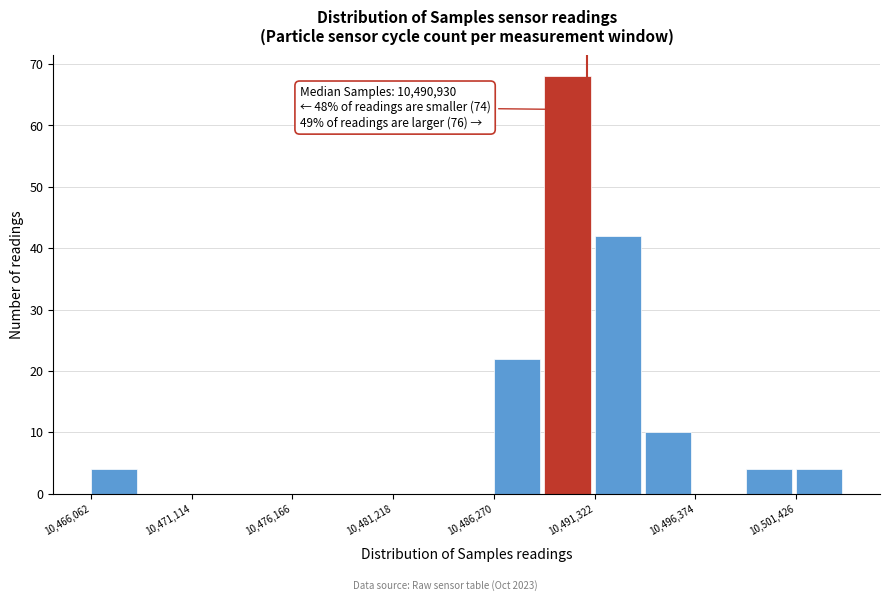

Read against the x-axis, roughly where is the centre of the tallest bar?

10490000